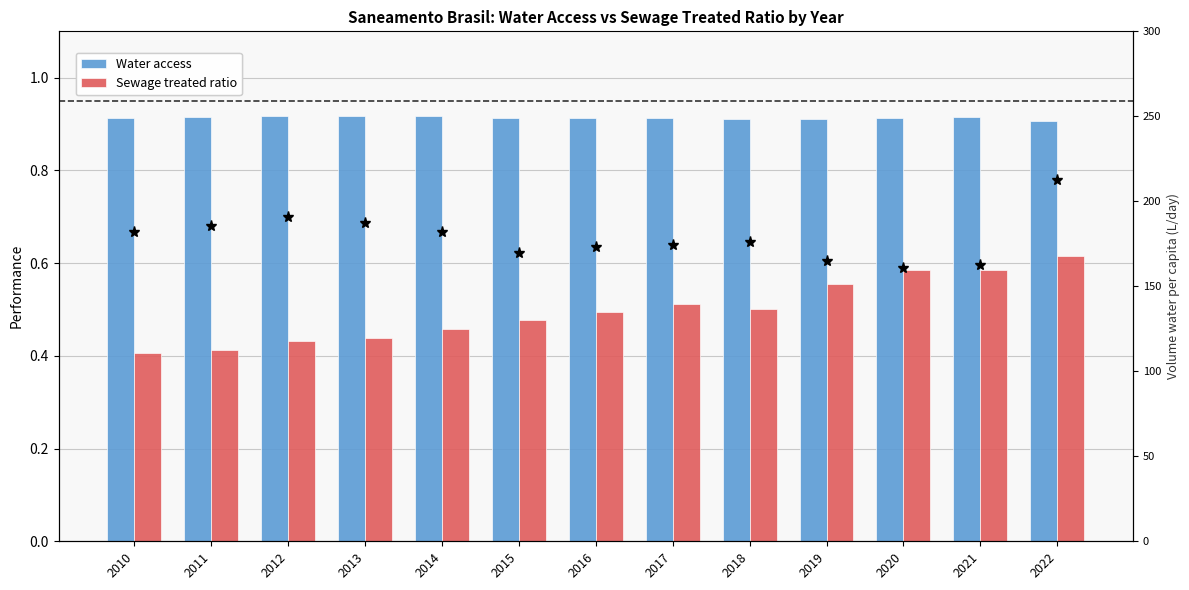

Reading right to left, extract all data points from this chart.

Water access: 2022=0.9	2021=0.9	2020=0.9	2019=0.9	2018=0.9	2017=0.9	2016=0.9	2015=0.9	2014=0.9	2013=0.9	2012=0.9	2011=0.9	2010=0.9
Sewage treated ratio: 2022=0.6	2021=0.6	2020=0.6	2019=0.6	2018=0.5	2017=0.5	2016=0.5	2015=0.5	2014=0.5	2013=0.4	2012=0.4	2011=0.4	2010=0.4
Water per capita: 2022=212.7	2021=162.7	2020=160.7	2019=164.9	2018=176.1	2017=174.2	2016=172.9	2015=169.7	2014=182.1	2013=187.5	2012=190.9	2011=185.6	2010=182.0